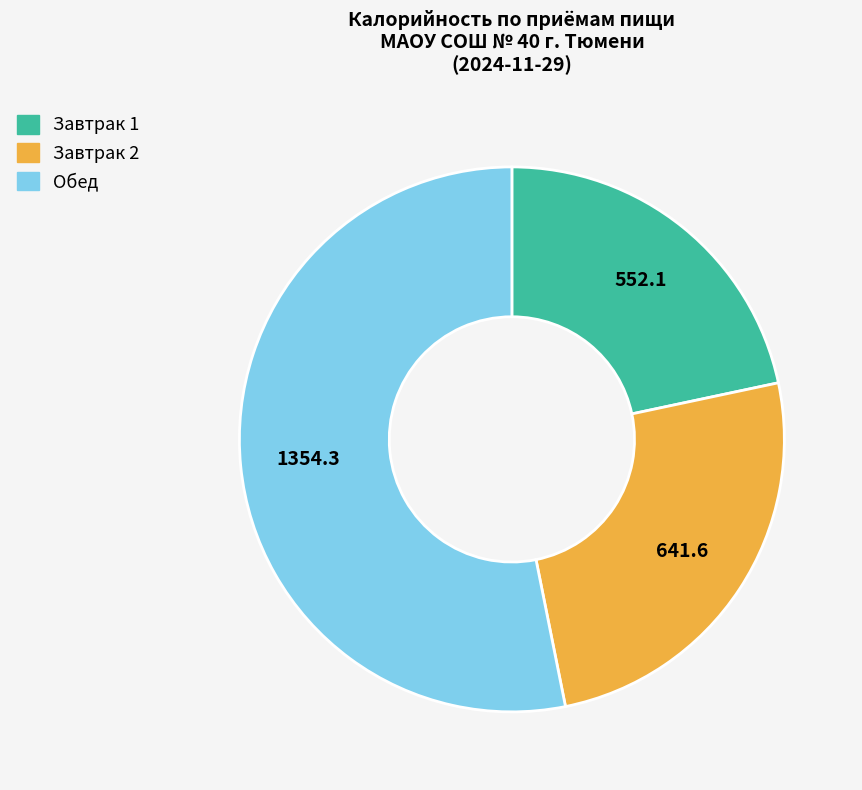

Is the sum of Завтрак 2 and Завтрак 1 greater than half?

No